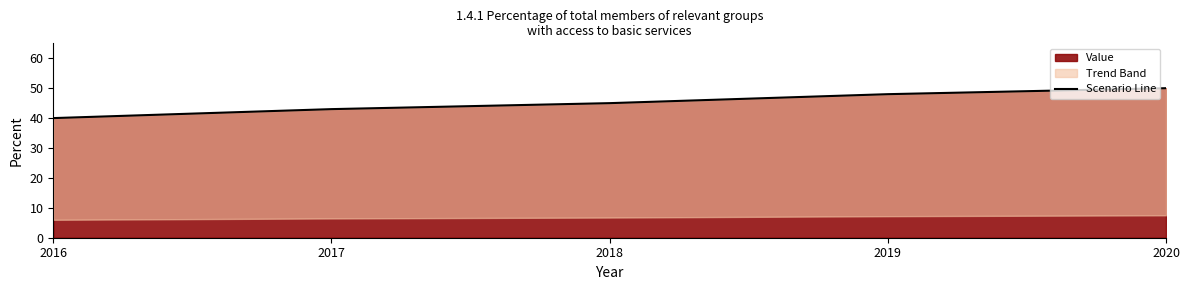

How many lines are shown in the chart?

1